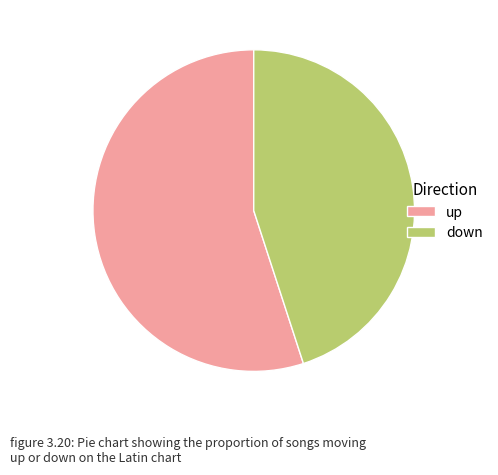

How many slices are in this pie chart?

2